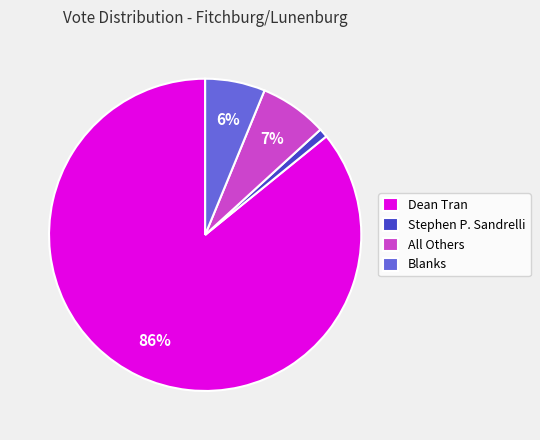

To the nearest percent, what percentage of the pie is All Others?

7%